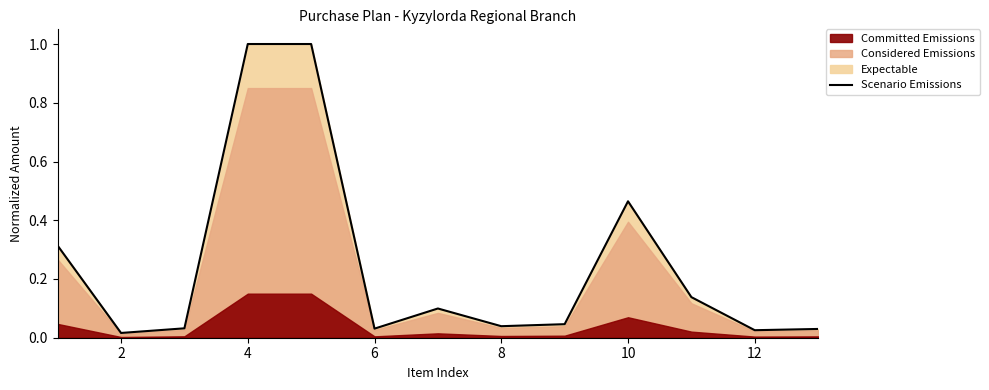

The value of Scenario Emissions at 4 is 1.0. True or false?

True